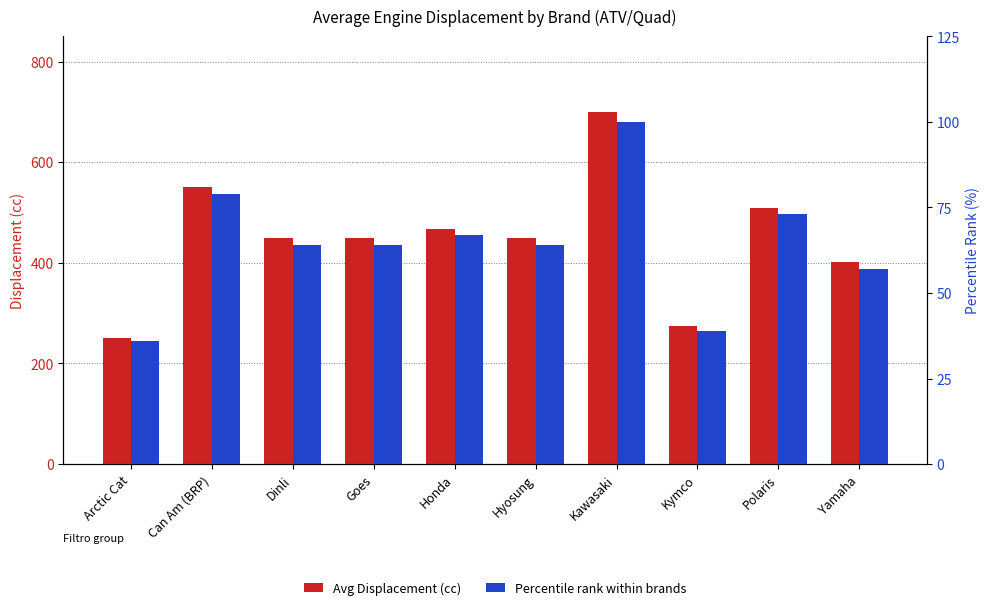

What is the sum of all Avg Displacement (cc) values?

4502